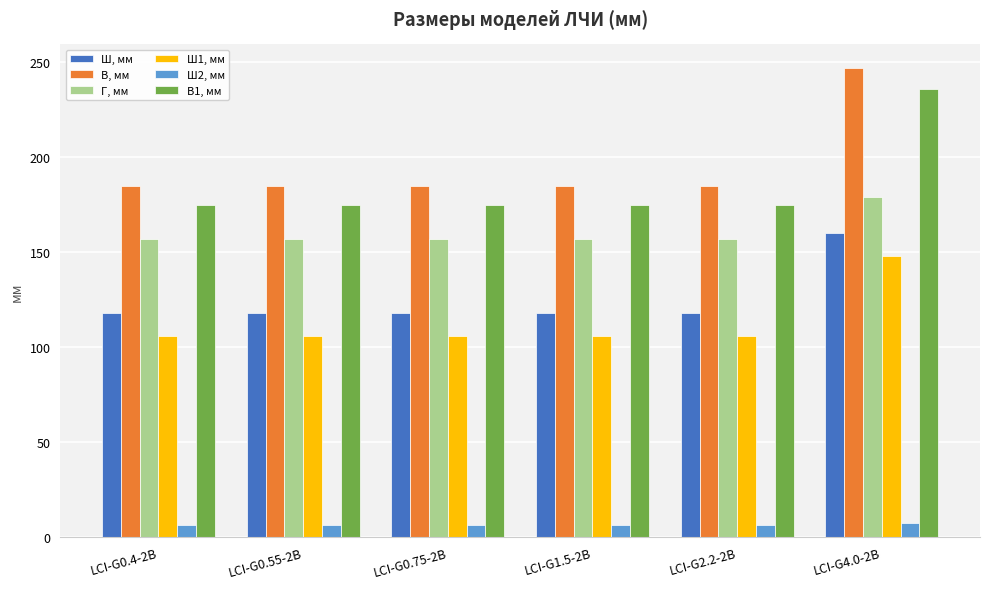

Reading left to right, extract all data points from this chart.

Ш, мм: 118.0	118.0	118.0	118.0	118.0	160.0
В, мм: 185.0	185.0	185.0	185.0	185.0	247.0
Г, мм: 157.0	157.0	157.0	157.0	157.0	179.0
Ш1, мм: 106.0	106.0	106.0	106.0	106.0	148.0
Ш2, мм: 6.2	6.2	6.2	6.2	6.2	7.5
В1, мм: 175.0	175.0	175.0	175.0	175.0	236.0